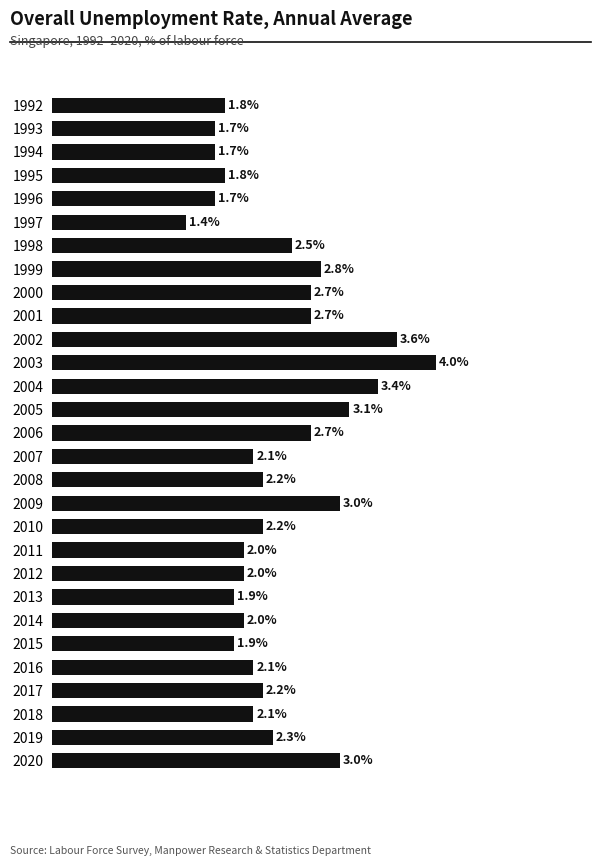

What is the sum of all values?

68.6